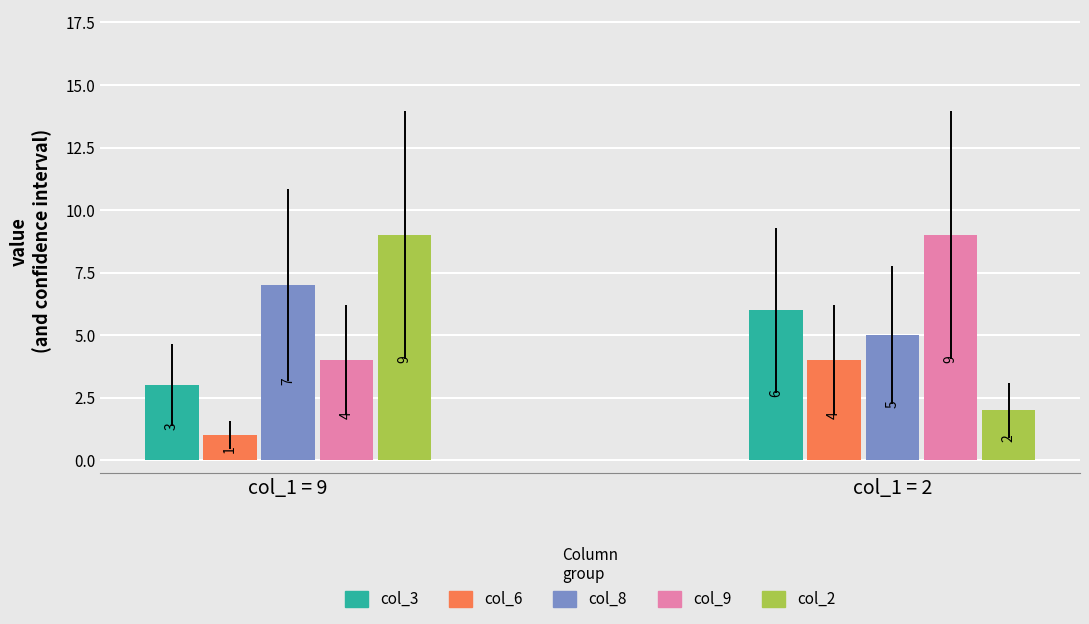

Which series has the largest total across all categories?

col_9